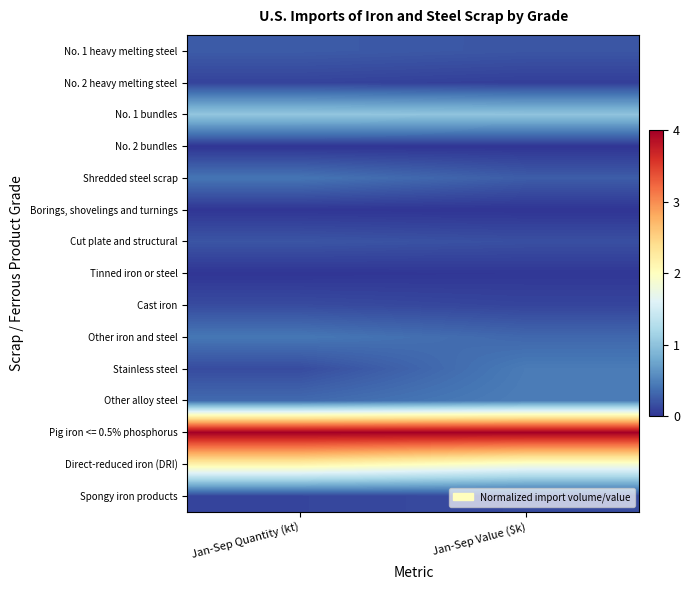

Reading left to right, what are all the values shown in this chart?

No. 1 heavy melting steel: Jan-Sep Quantity (kt)=0.1	Jan-Sep Value ($k)=0.1
No. 2 heavy melting steel: Jan-Sep Quantity (kt)=0.0	Jan-Sep Value ($k)=0.0
No. 1 bundles: Jan-Sep Quantity (kt)=0.3	Jan-Sep Value ($k)=0.3
No. 2 bundles: Jan-Sep Quantity (kt)=0.0	Jan-Sep Value ($k)=0.0
Shredded steel scrap: Jan-Sep Quantity (kt)=0.1	Jan-Sep Value ($k)=0.1
Borings, shovelings and turnings: Jan-Sep Quantity (kt)=0.0	Jan-Sep Value ($k)=0.0
Cut plate and structural: Jan-Sep Quantity (kt)=0.1	Jan-Sep Value ($k)=0.0
Tinned iron or steel: Jan-Sep Quantity (kt)=0.0	Jan-Sep Value ($k)=0.0
Cast iron: Jan-Sep Quantity (kt)=0.0	Jan-Sep Value ($k)=0.0
Other iron and steel: Jan-Sep Quantity (kt)=0.1	Jan-Sep Value ($k)=0.1
Stainless steel: Jan-Sep Quantity (kt)=0.0	Jan-Sep Value ($k)=0.1
Other alloy steel: Jan-Sep Quantity (kt)=0.1	Jan-Sep Value ($k)=0.1
Pig iron <= 0.5% phosphorus: Jan-Sep Quantity (kt)=1.0	Jan-Sep Value ($k)=1.0
Direct-reduced iron (DRI): Jan-Sep Quantity (kt)=0.5	Jan-Sep Value ($k)=0.5
Spongy iron products: Jan-Sep Quantity (kt)=0.0	Jan-Sep Value ($k)=0.0